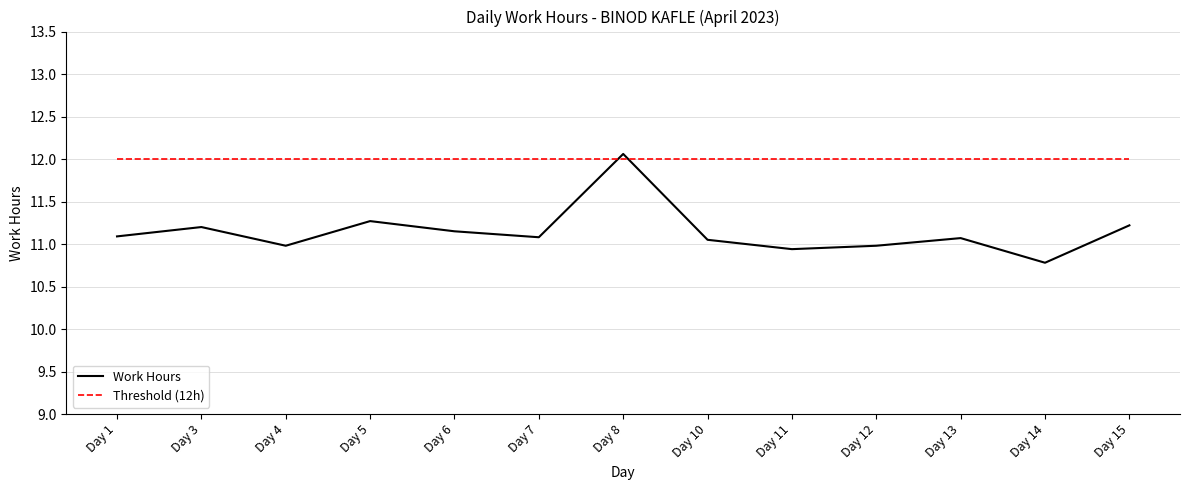

What are all the series names shown in the legend?

Work Hours, Threshold (12h)